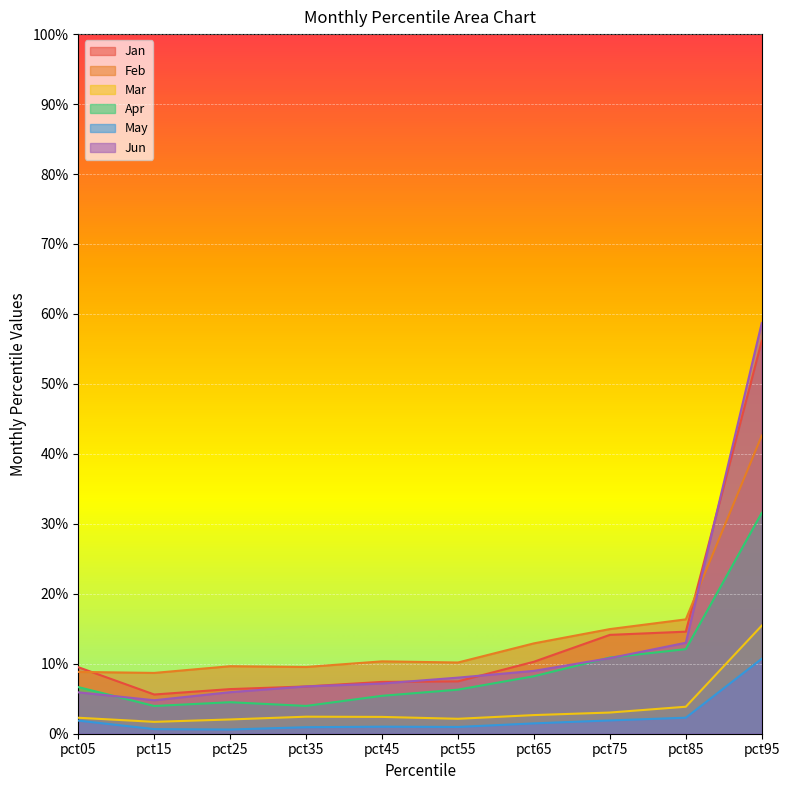

True or false: Apr and Jan cross at least once.

False